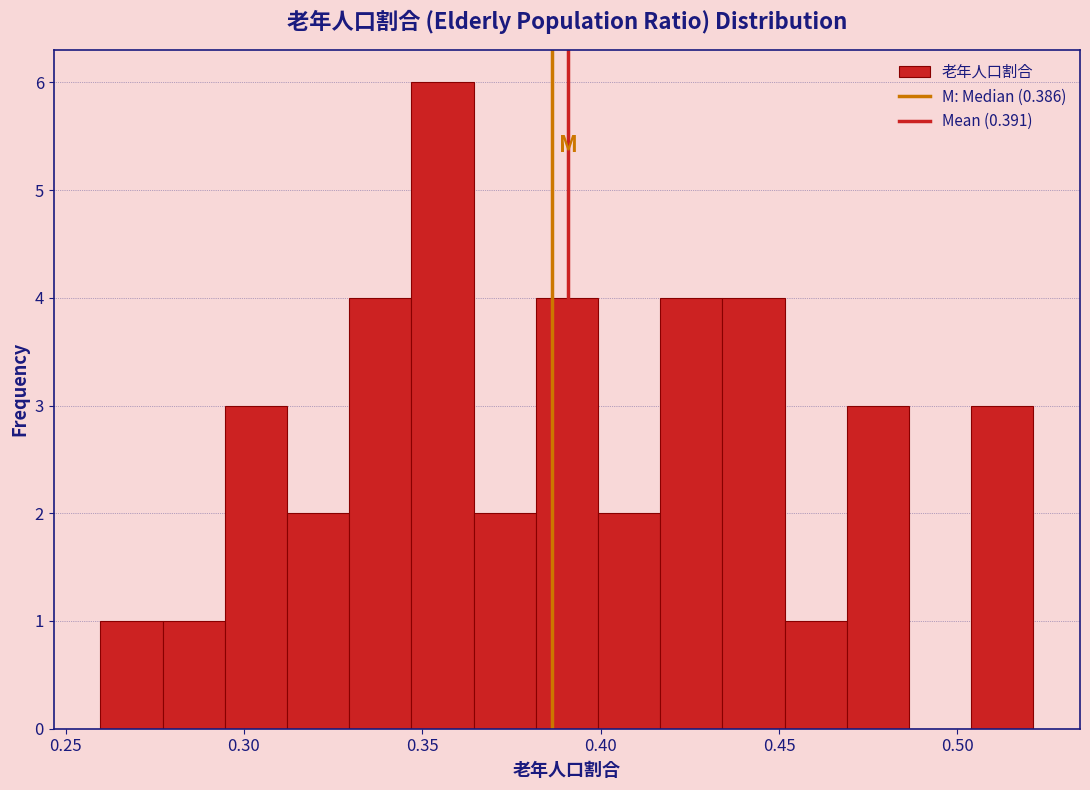

Read against the x-axis, roughly where is the centre of the tallest bar?

0.355